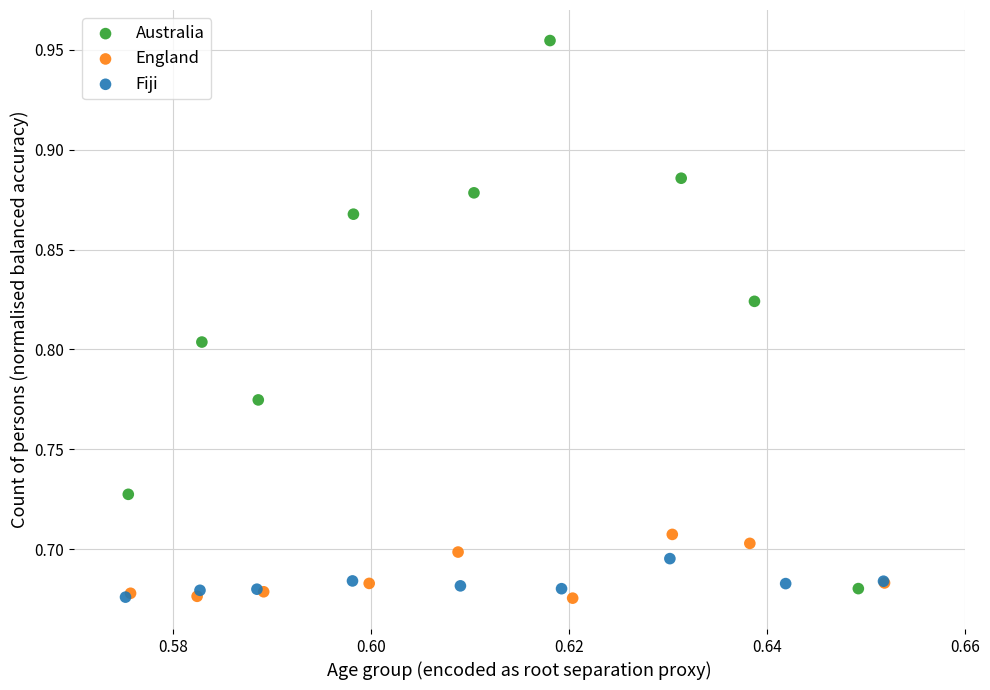

What are all the series names shown in the legend?

Australia, England, Fiji